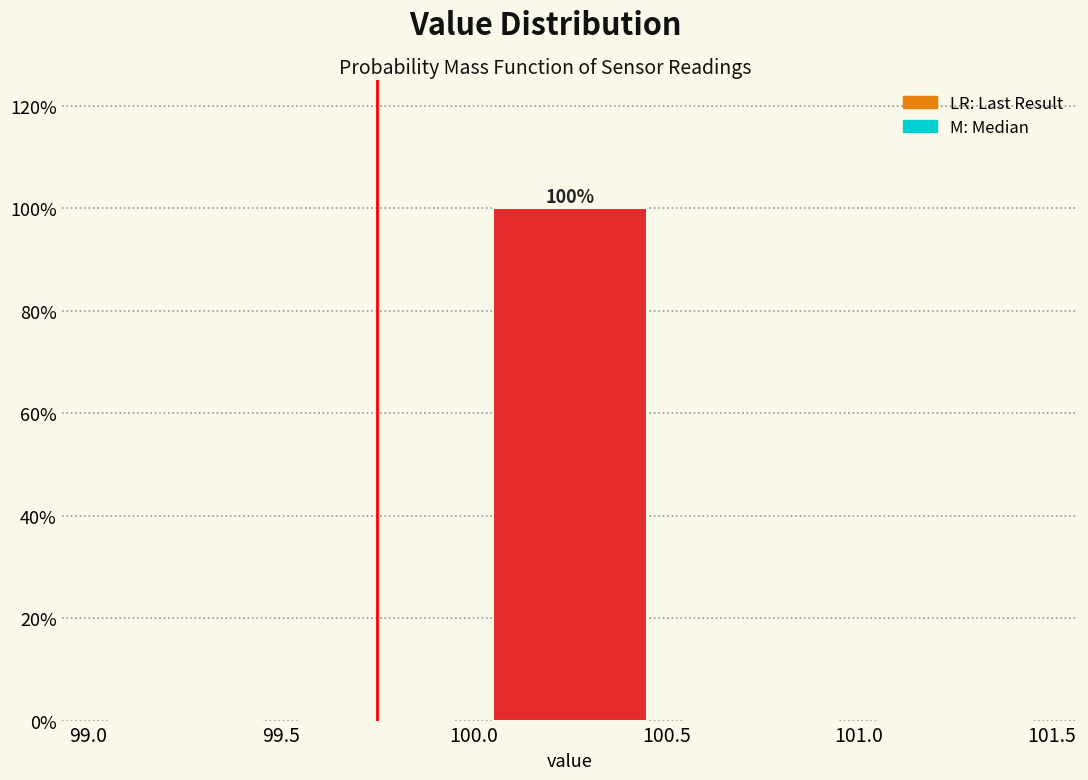

Which range on the x-axis has the tallest bar?

100.0 to 100.5